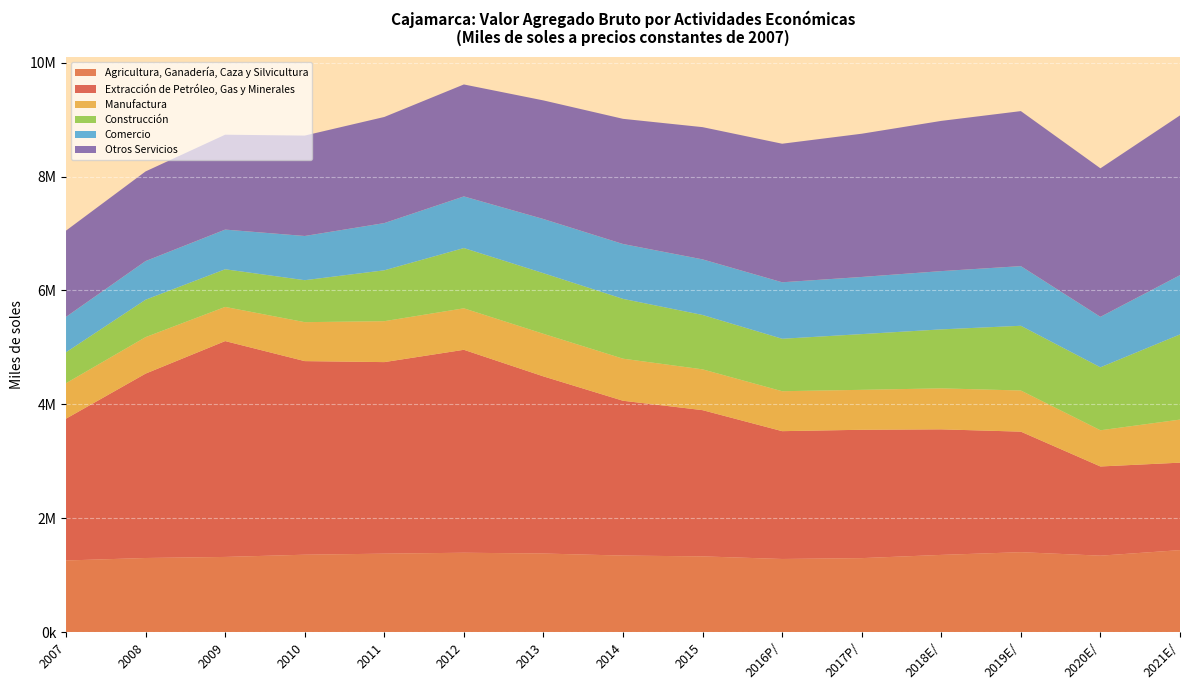

Reading left to right, extract all data points from this chart.

Agricultura, Ganadería, Caza y Silvicultura: 1260057	1303761	1322345	1361611	1380041	1396103	1382326	1346302	1332248	1286478	1301587	1358213	1406046	1344750	1442040
Extracción de Petróleo, Gas y Minerales: 2489275	3236611	3789024	3398102	3362234	3562303	3109306	2717641	2566710	2243790	2253006	2203753	2115644	1565609	1535265
Manufactura: 622678	640462	599528	683752	718431	728105	747303	738409	716143	701055	701016	719412	722033	635483	755786
Construcción: 542666	656647	660877	736750	892801	1057858	1064096	1049985	954476	920658	978063	1035309	1136262	1105153	1494951
Comercio: 621792	678680	696572	775947	829087	906504	951057	963150	976241	991773	1003268	1022944	1047267	885971	1040522
Otros Servicios: 1513854	1573284	1665740	1762357	1862681	1965175	2081777	2197130	2320872	2431910	2514247	2636827	2720901	2606857	2804312